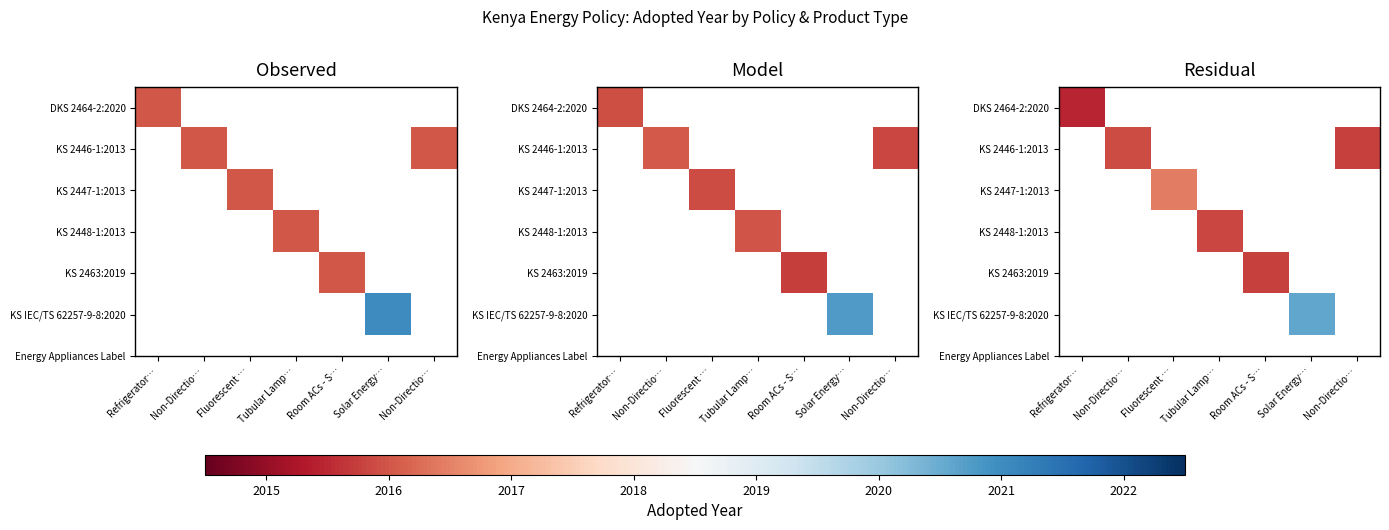

How many data points does each series have?

7